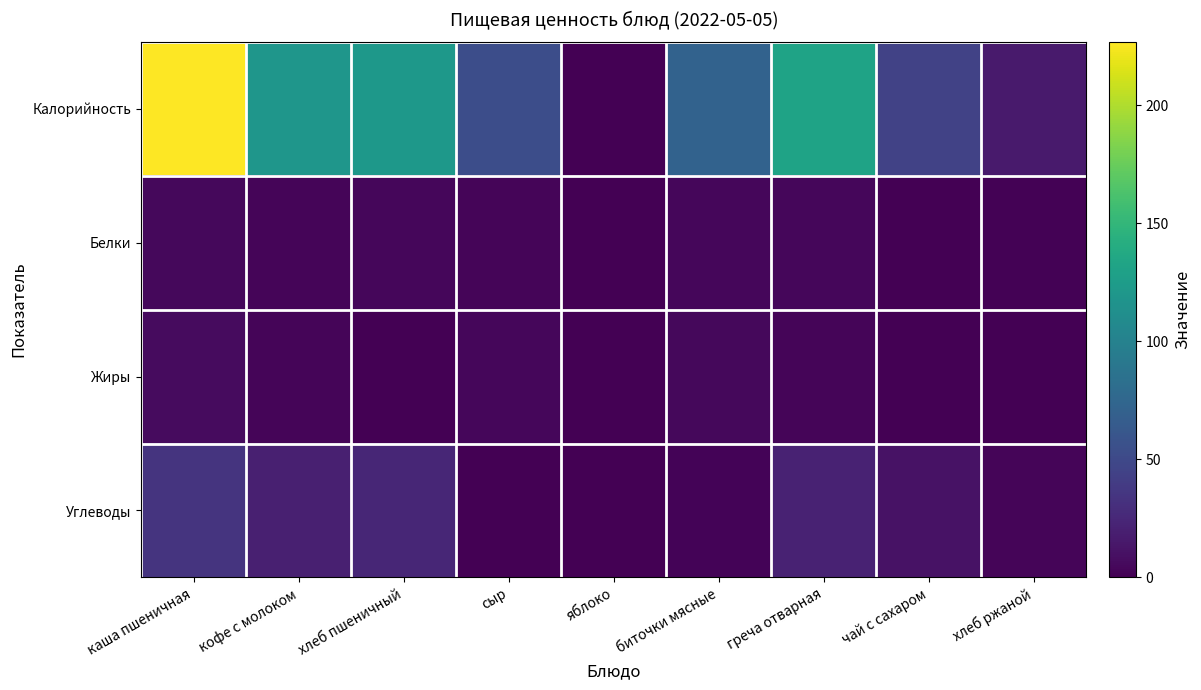

What is the total value across all series at каша пшеничная?

273